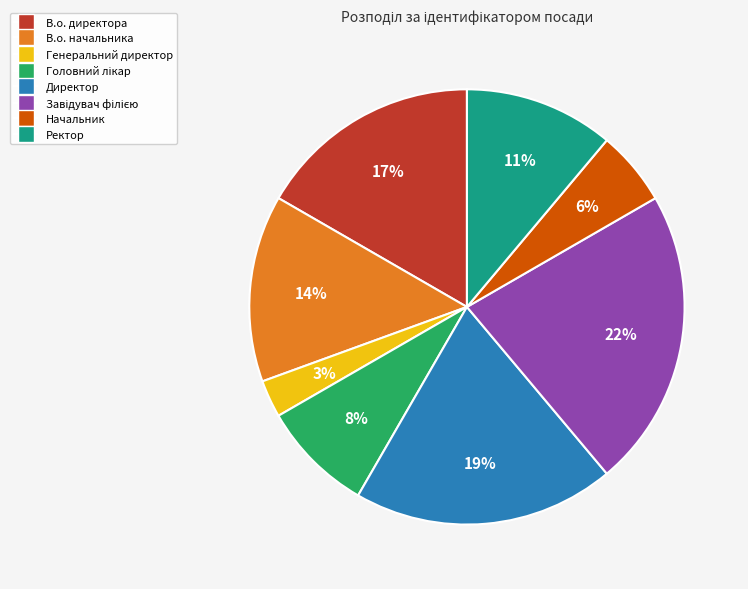

To the nearest percent, what is the average slice percentage?

12%